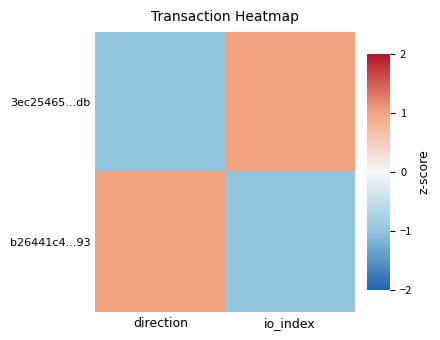

Which has a higher value, direction or io_index?

io_index